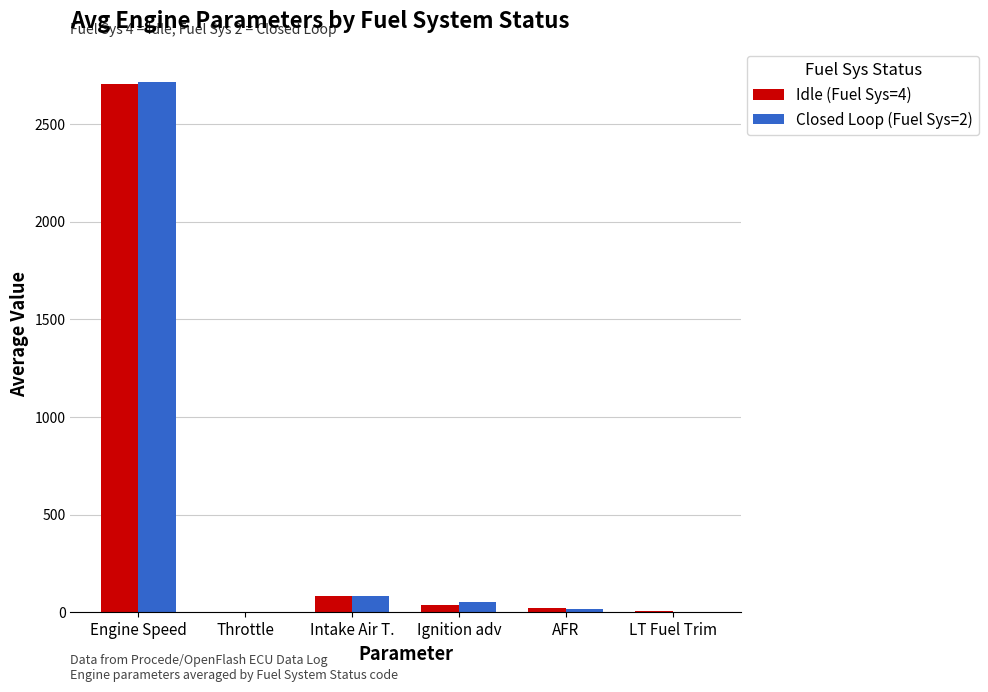

At which category is the sum across all series the highest?

Engine Speed